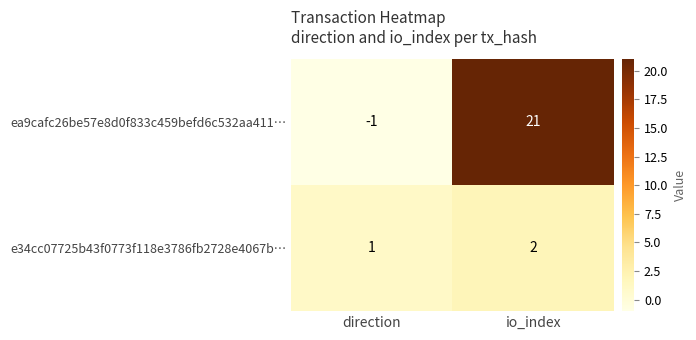

Count the number of categories in the chart.

2